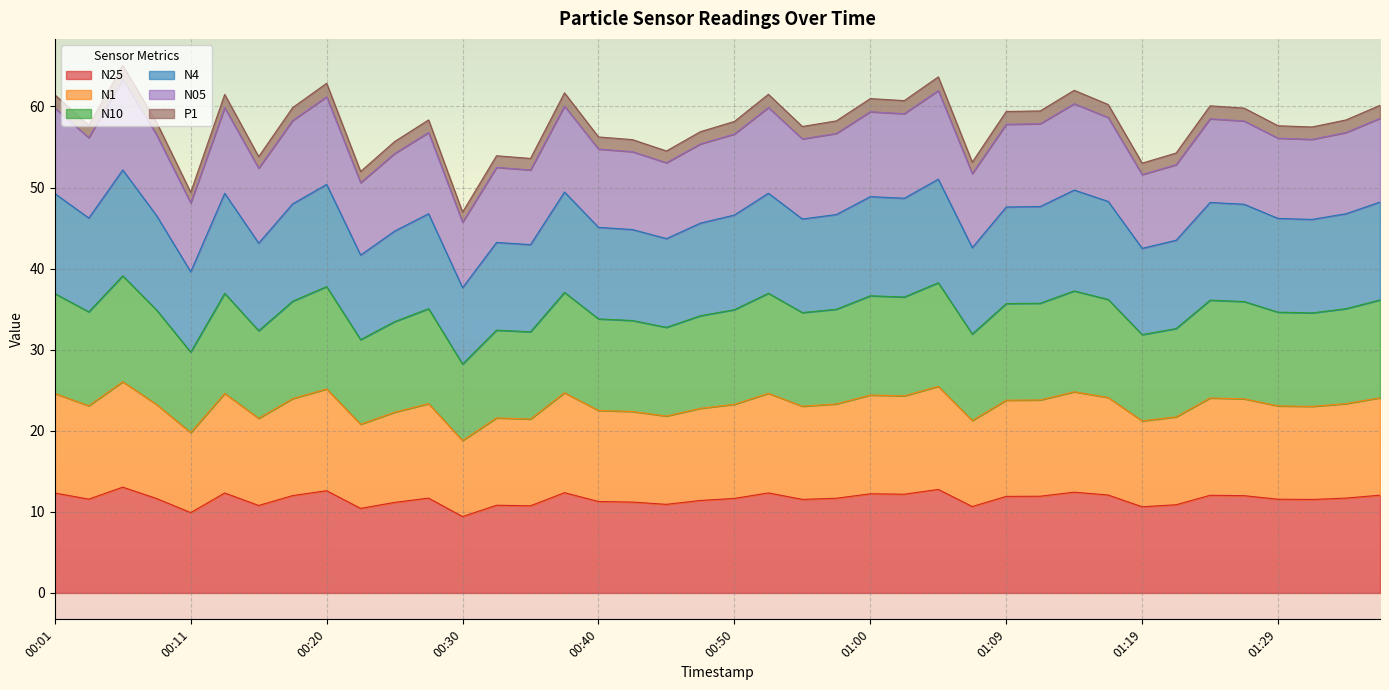

What is the label of the 2nd point from the right?

01:34